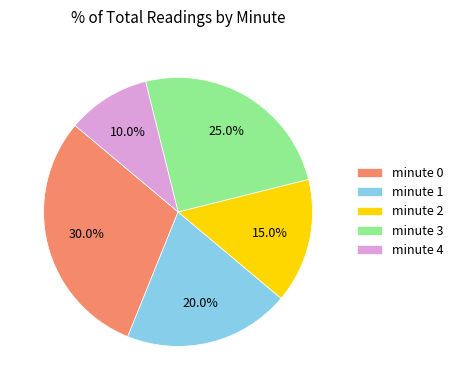

How many segments does this pie chart have?

5